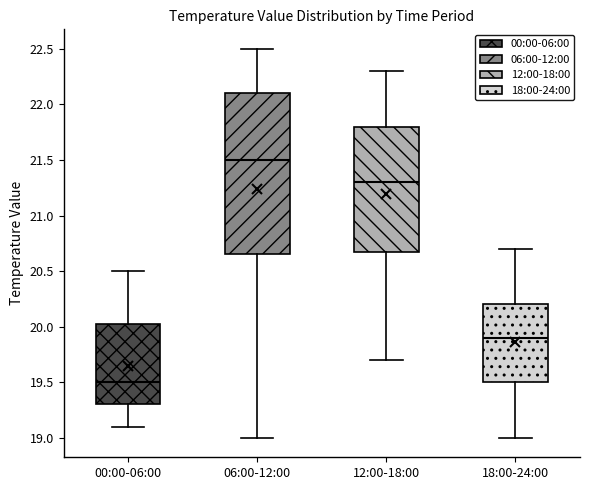

Reading left to right, transcribe this box plot: for each box, give where its median line is, the range the box spans, and where its two whiskers end, as read against the y-axis. The values are not printed on the chart, so give them approximately, as read against the axis.

00:00-06:00: median 19.50, box 19.30 to 20.05, whiskers 19.10 to 20.50
06:00-12:00: median 21.50, box 20.65 to 22.10, whiskers 19.00 to 22.50
12:00-18:00: median 21.30, box 20.70 to 21.80, whiskers 19.70 to 22.30
18:00-24:00: median 19.90, box 19.50 to 20.20, whiskers 19.00 to 20.70